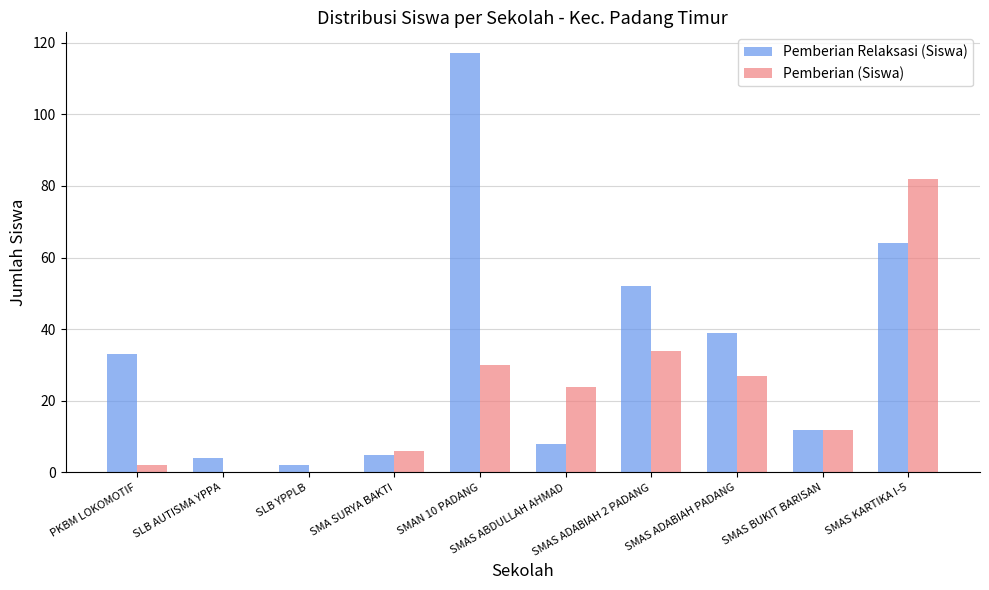

Read the Pemberian Relaksasi (Siswa) value at SMAS ABDULLAH AHMAD.

8